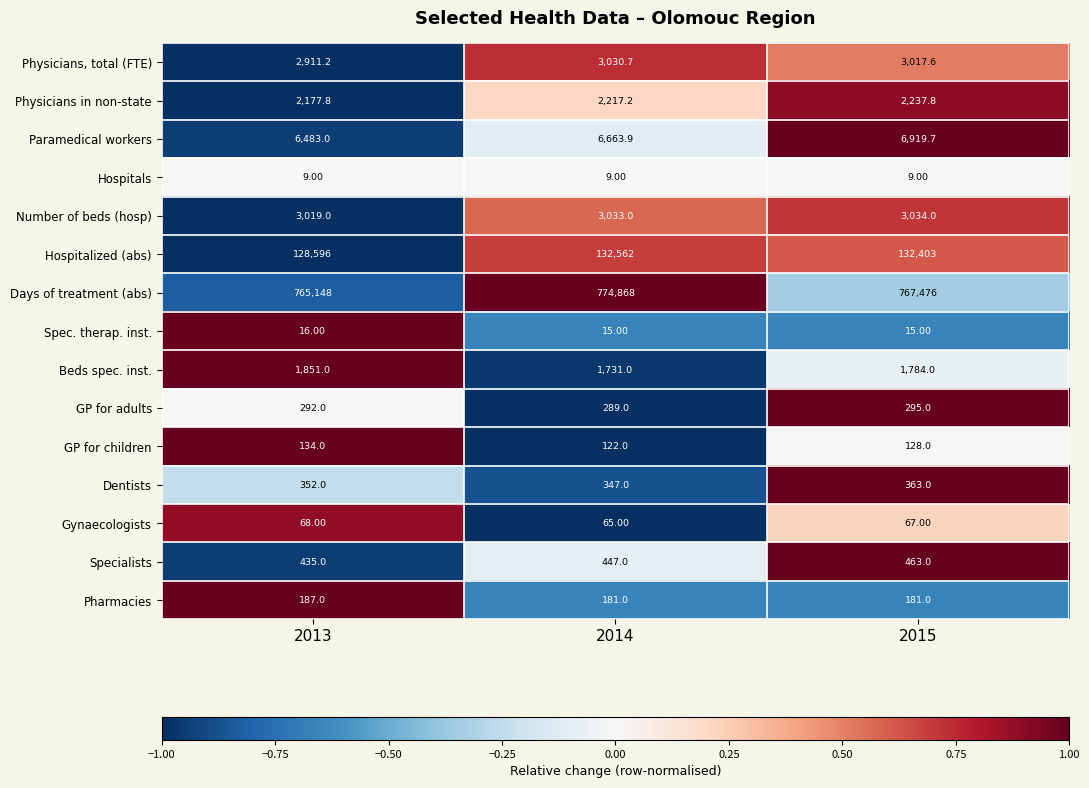

Count the number of data series in this chart.

15